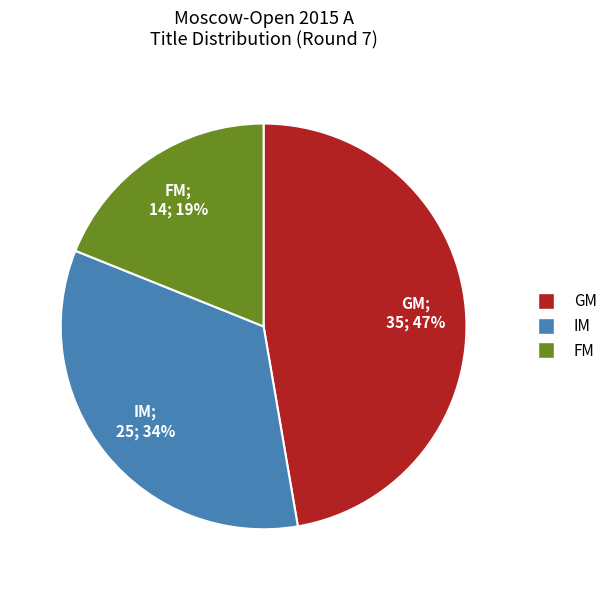

To the nearest percent, what is the difference between the largest and smallest slice percentages?

28%